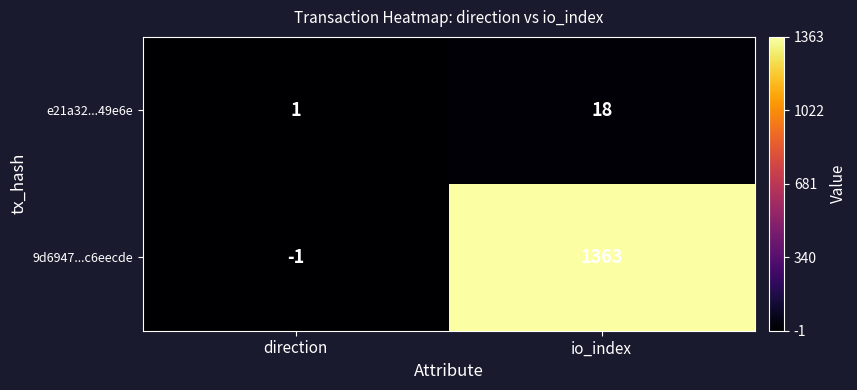

At how many categories does at least one series exceed 152?

1